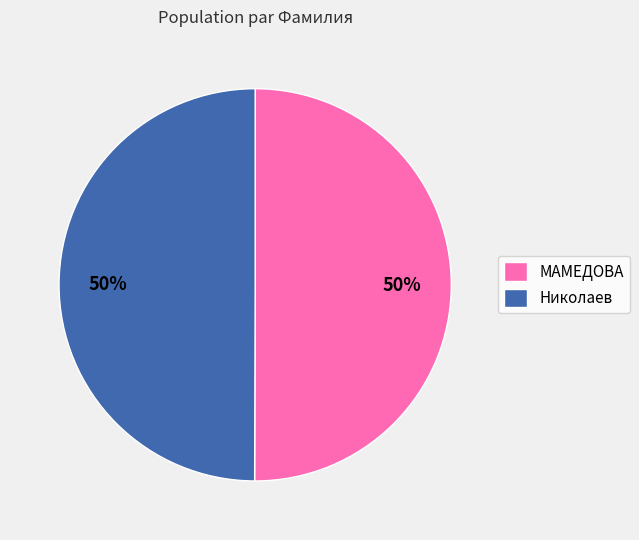

How many slices are in this pie chart?

2